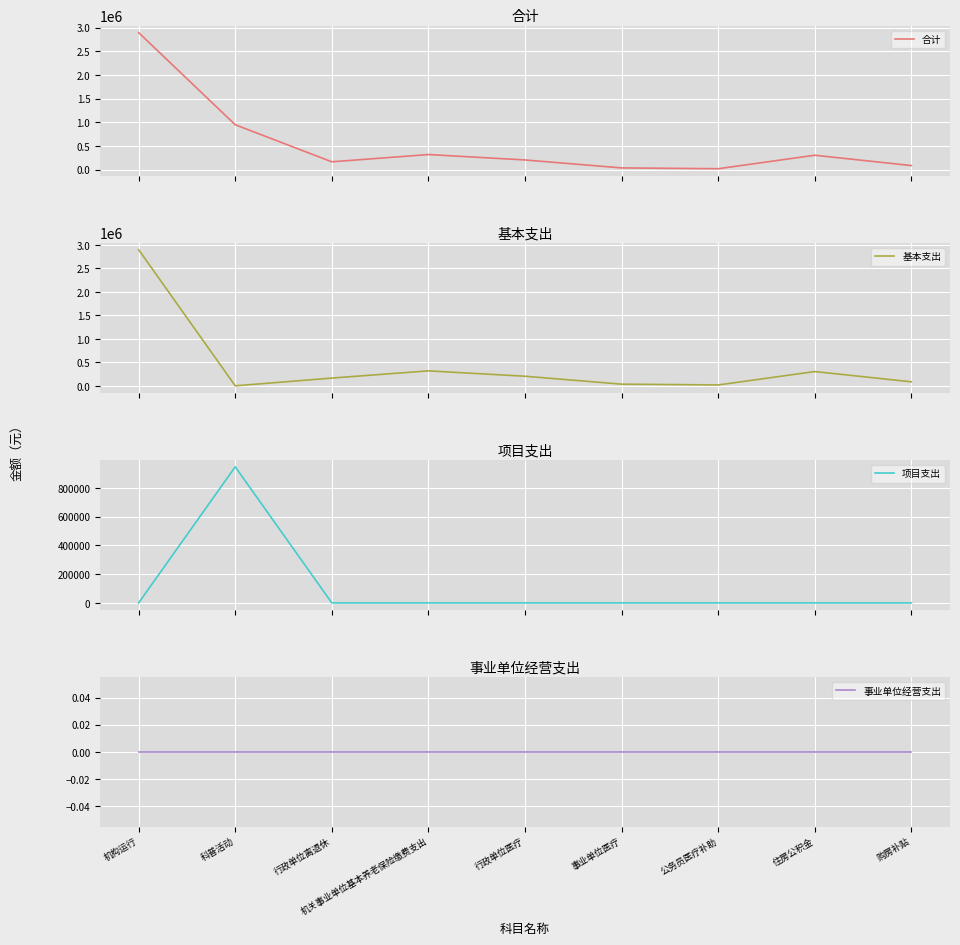

What is the greatest value displayed?

2894634.0